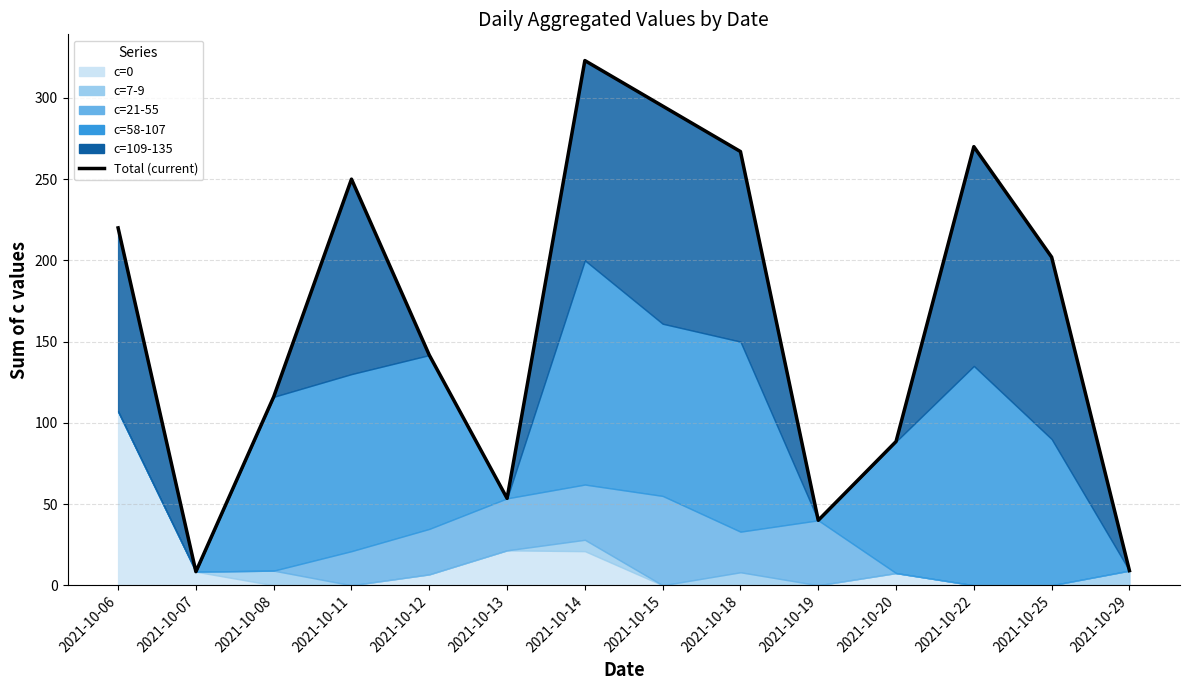

What is the change in value from 2021-10-13 to 2021-10-15?

+241.5